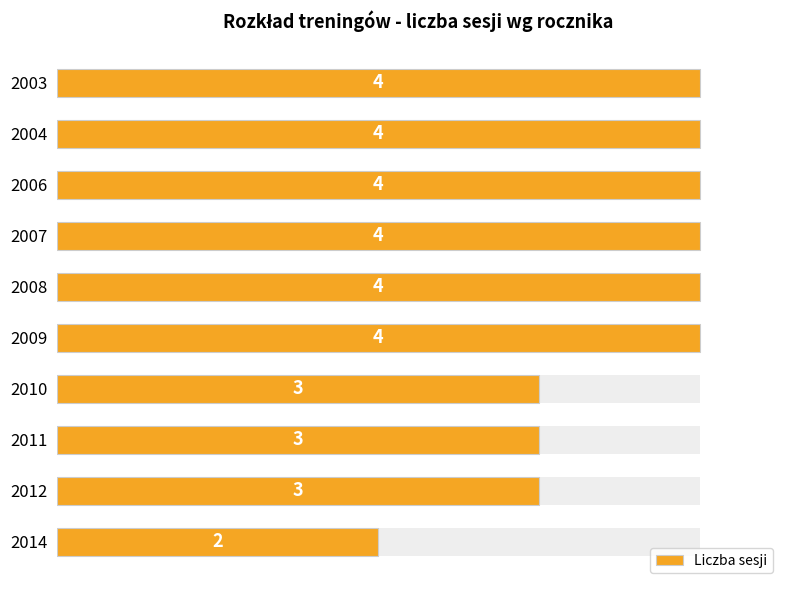

Reading left to right, extract all data points from this chart.

4	4	4	4	4	4	3	3	3	2